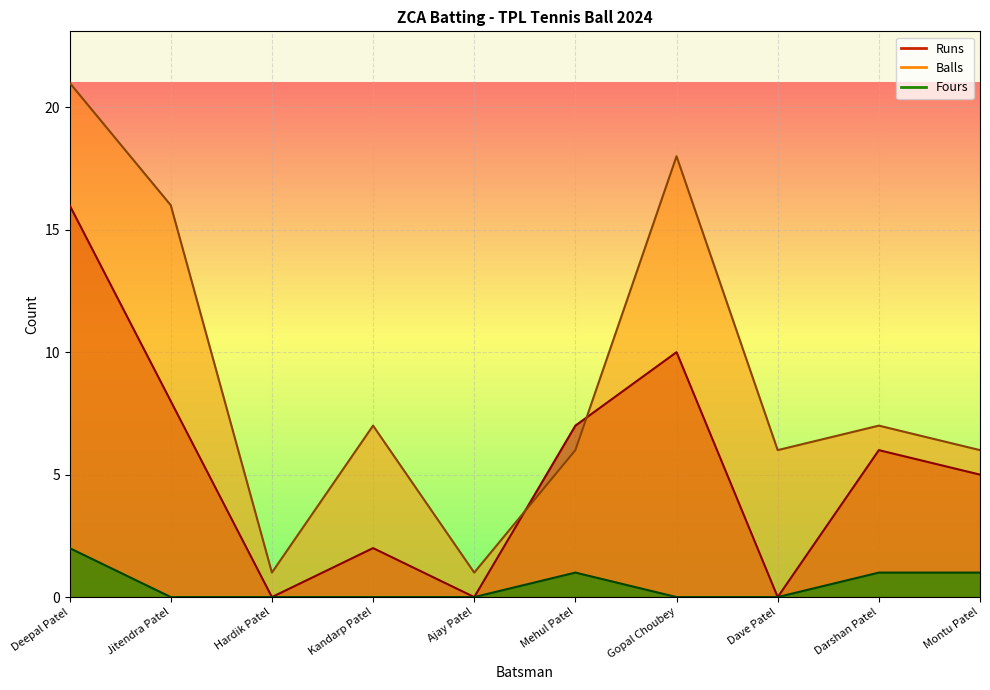

In Balls, how many points are lower than both neighbors (excluding endpoints)?

3